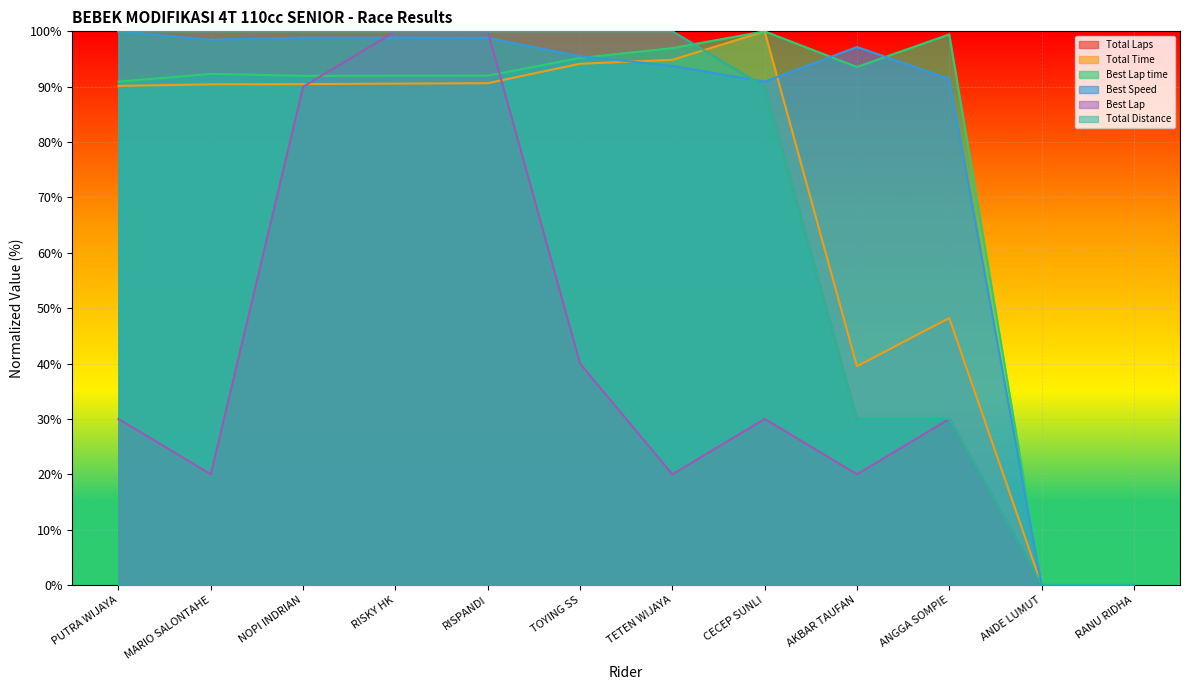

At ANGGA SOMPIE, list the series in order from smallest to largest.

Total Laps, Best Lap, Total Distance, Total Time, Best Speed, Best Lap time